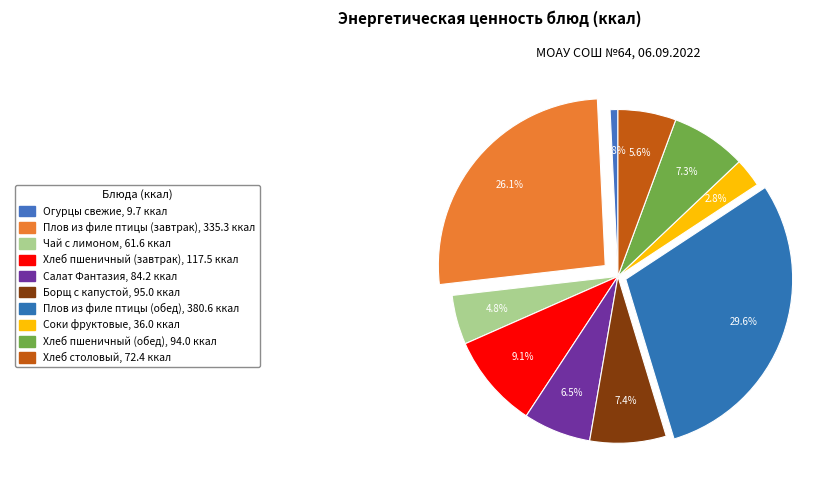

Rank the categories by value from lowest to highest.

Огурцы свежие, Соки фруктовые, Чай с лимоном, Хлеб столовый, Салат Фантазия, Хлеб пшеничный (обед), Борщ с капустой, Хлеб пшеничный (завтрак), Плов из филе птицы (завтрак), Плов из филе птицы (обед)